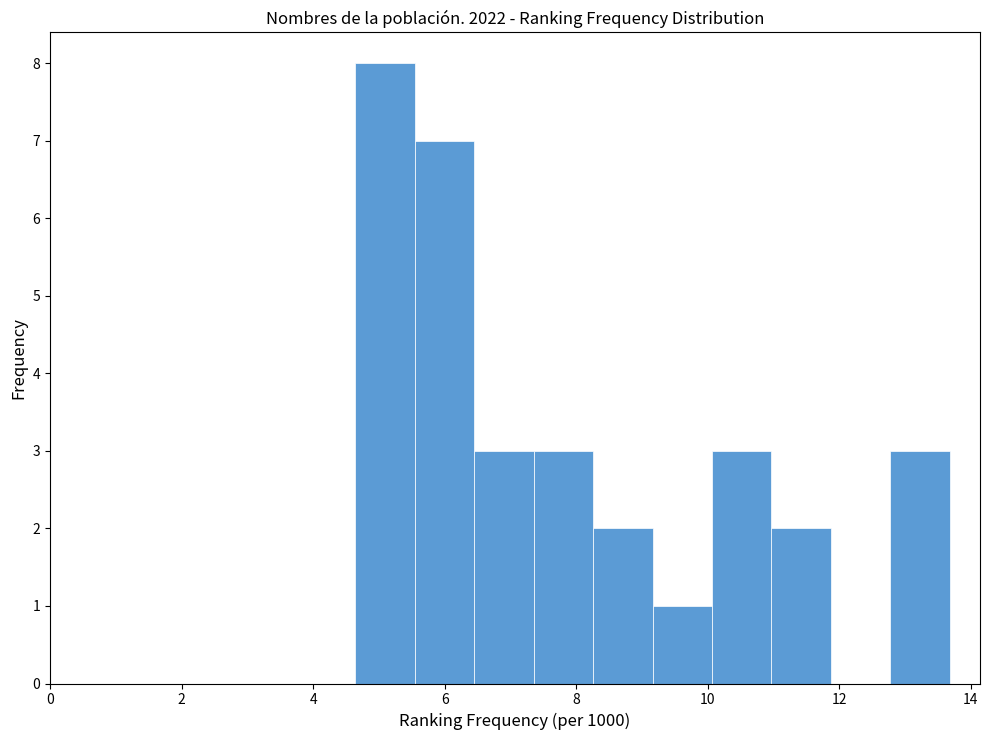

What is the height of the bar covering 10.0 to 11.0 on the x-axis? Neither the bar edges nor the heights are printed on the chart, so give them approximately, as read against the axes.

3